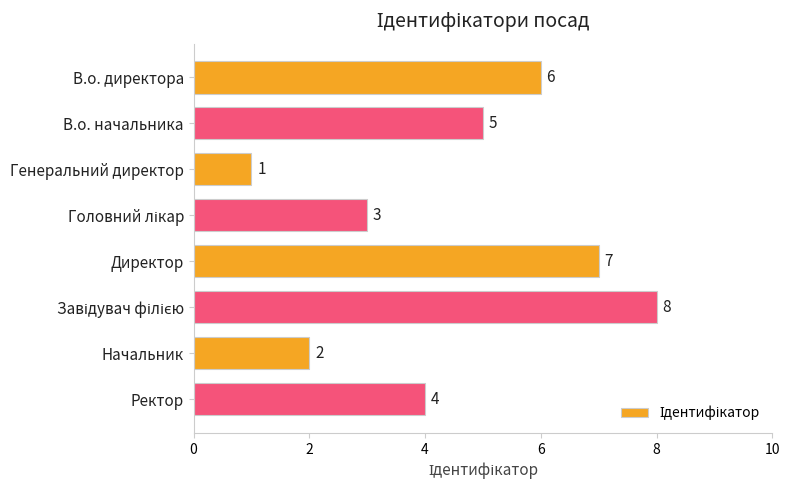

Which category has the lowest value across all series?

Генеральний директор